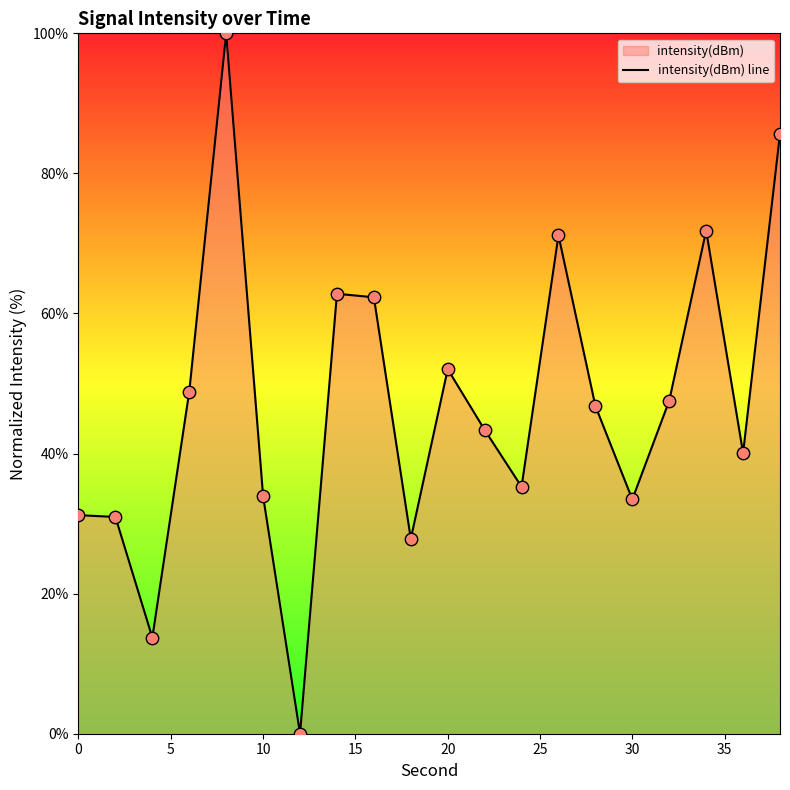

What is the maximum value shown in the chart?

100.0